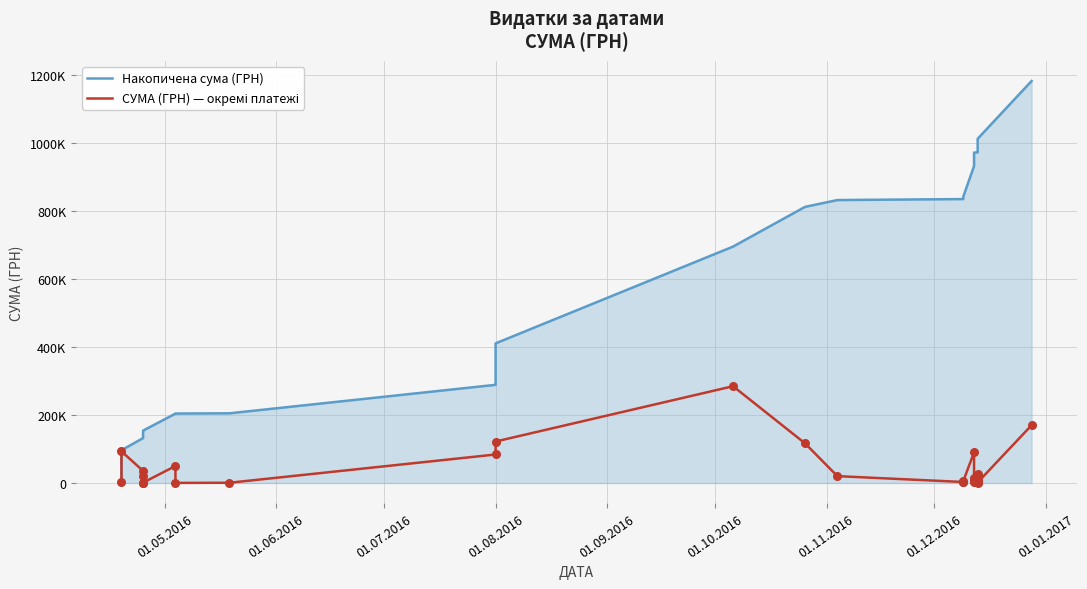

What is the total value across all series at 01.08.2016?

372642.2